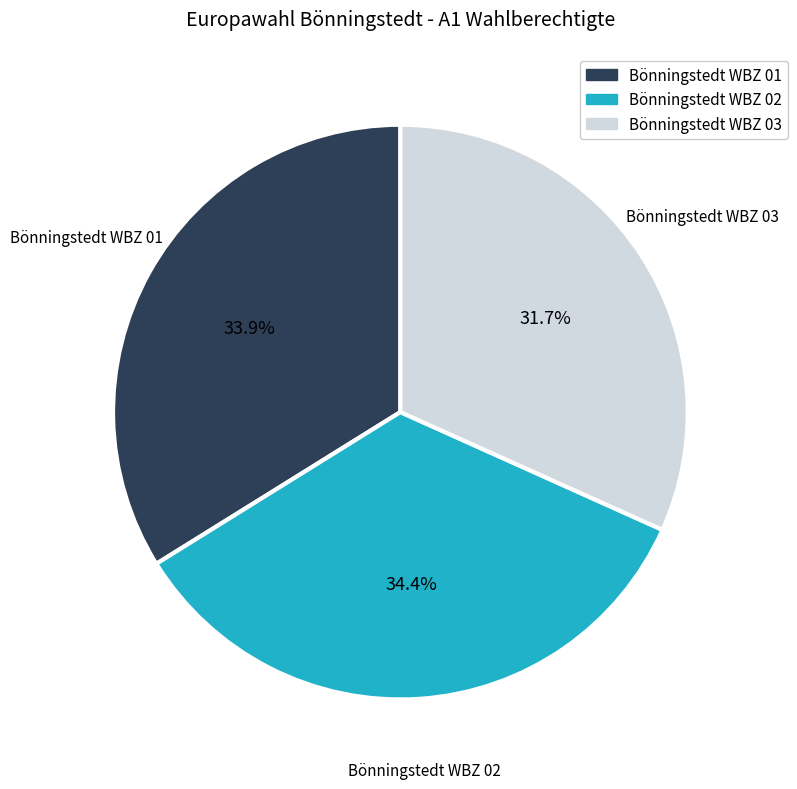

True or false: Bönningstedt WBZ 02 accounts for 47% of the total.

False